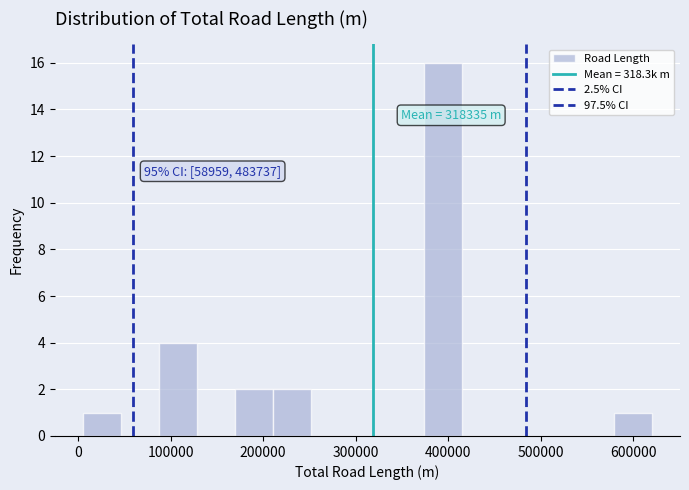

Which range on the x-axis has the tallest bar?

370000 to 420000